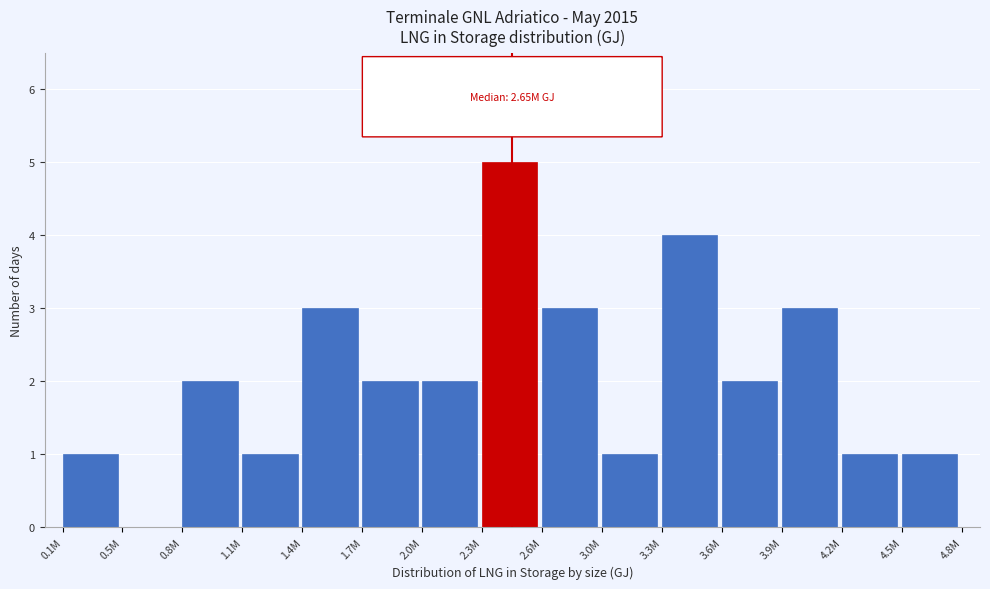

Reading left to right, what are all the values shown in this chart?

0.1M=1	0.5M=0	0.8M=2	1.1M=1	1.4M=3	1.7M=2	2.0M=2	2.3M=5	2.6M=3	3.0M=1	3.3M=4	3.6M=2	3.9M=3	4.2M=1	4.5M=1